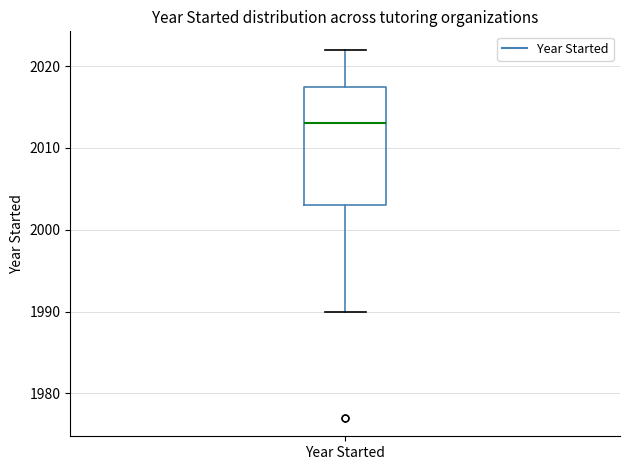

Transcribe this box plot: give where the median line is, the range the box spans, and where the two whiskers end, as read against the y-axis. The values are not printed on the chart, so give them approximately, as read against the axis.

median 2013, box 2003 to 2018, whiskers 1990 to 2022